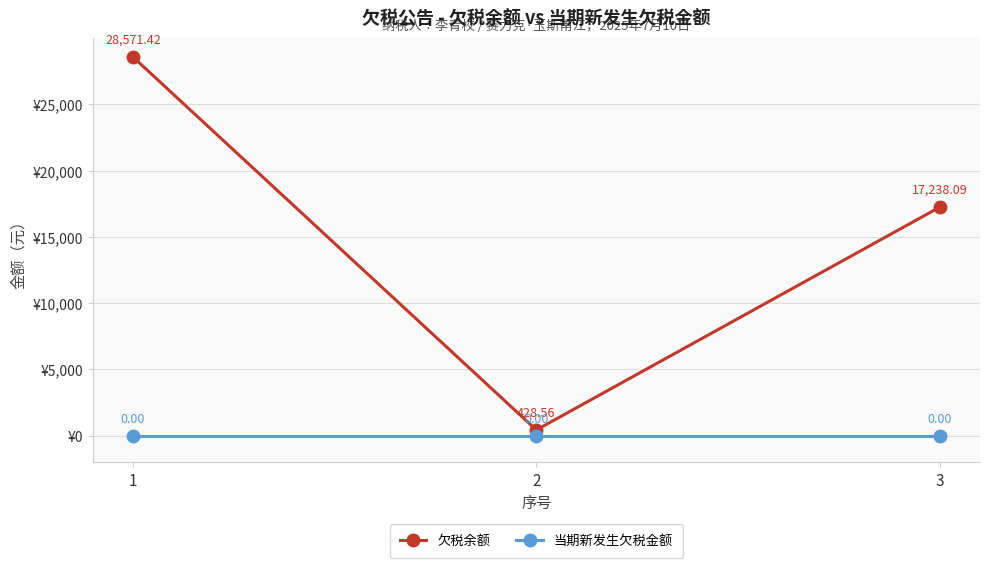

List the labels in order of 欠税余额 value, largest first.

1, 3, 2